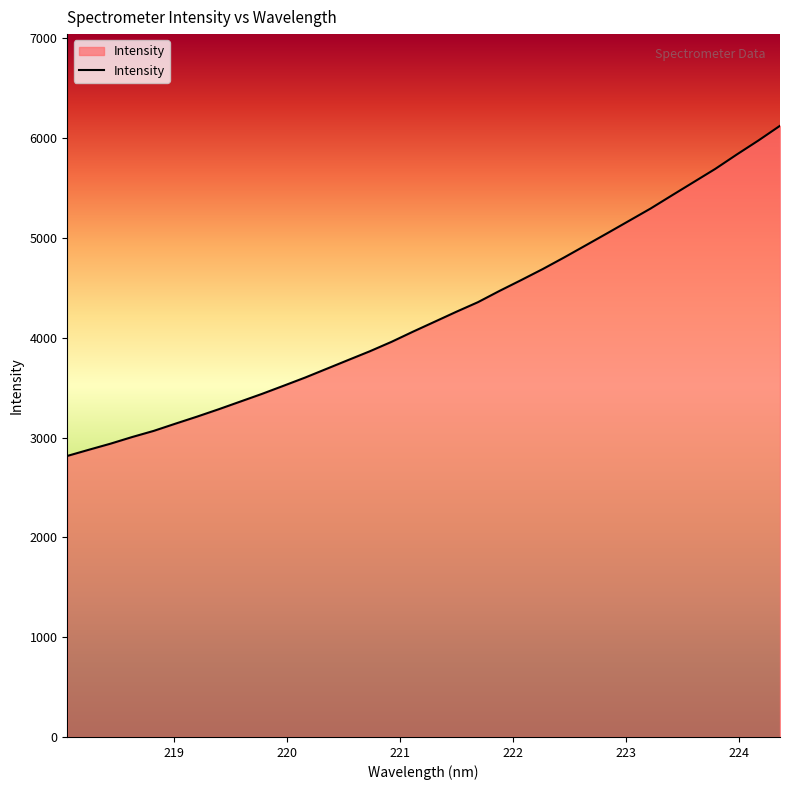

What is the sum of all values?

143976.2